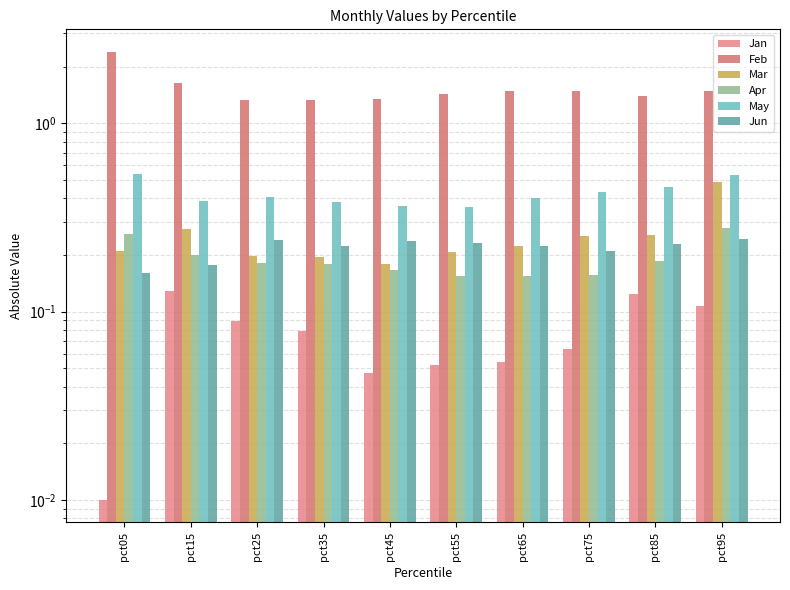

At which category does the chart reach its minimum across all series?

pct05